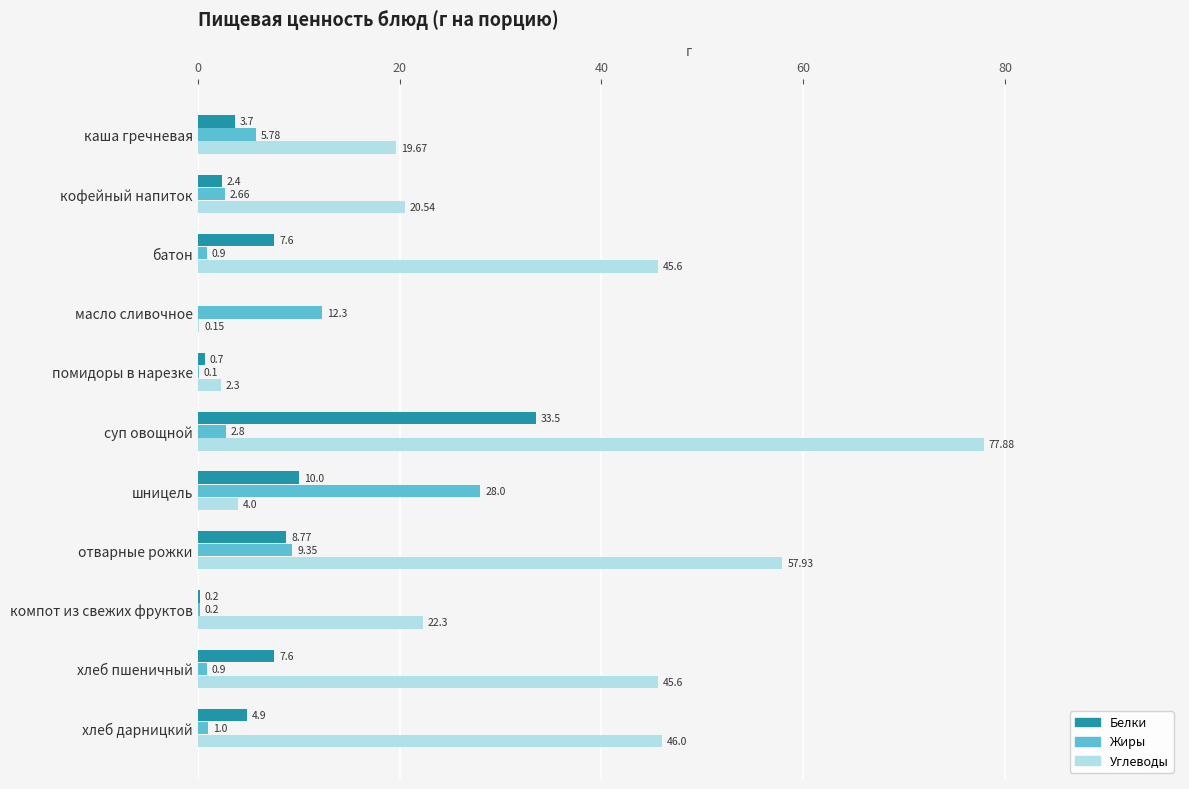

At which category does the chart reach its peak across all series?

суп овощной